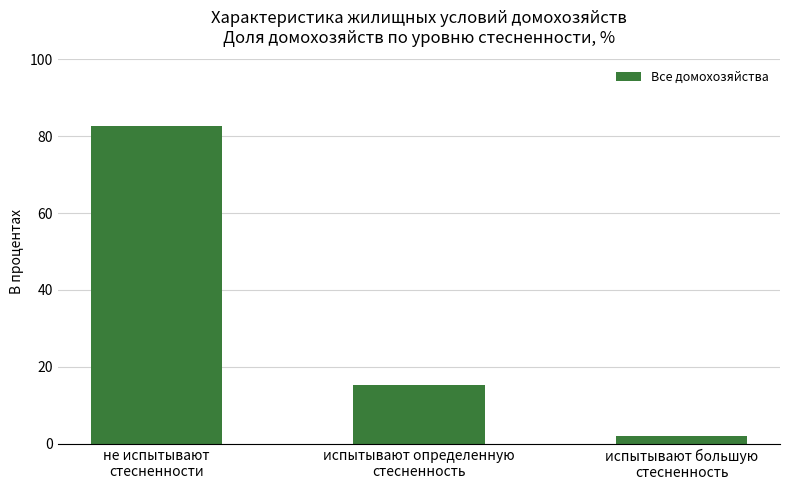

What is the difference between the maximum and minimum values?

80.6